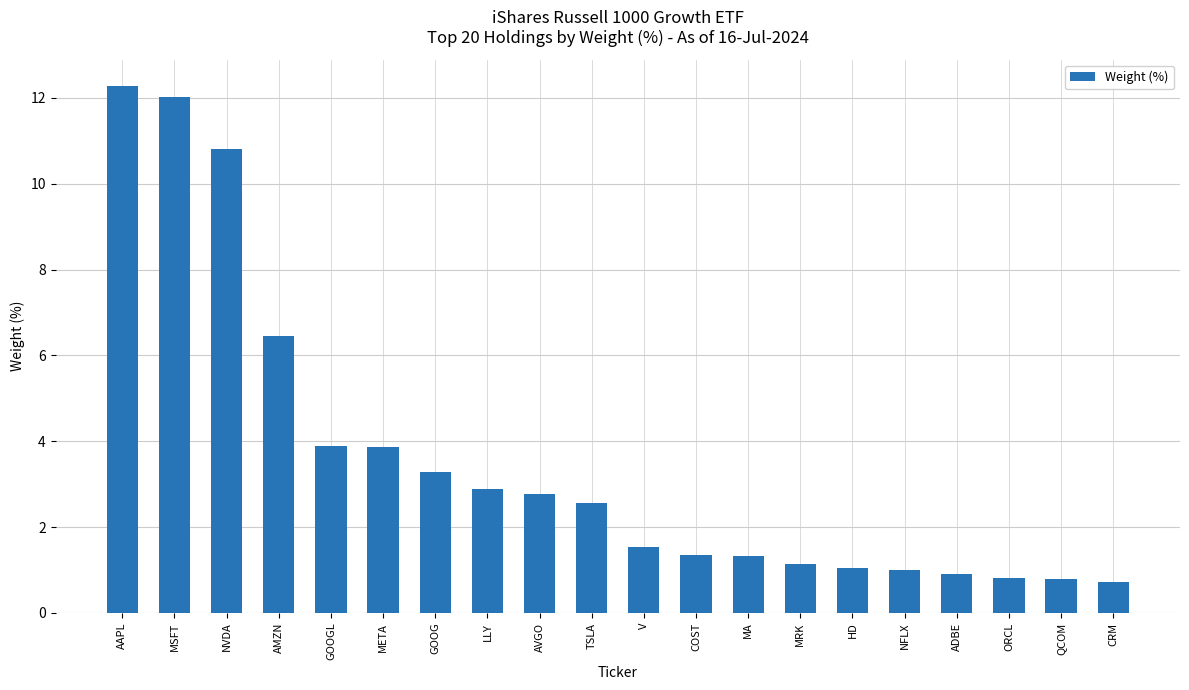

What is the label of the 20th bar from the right?

AAPL